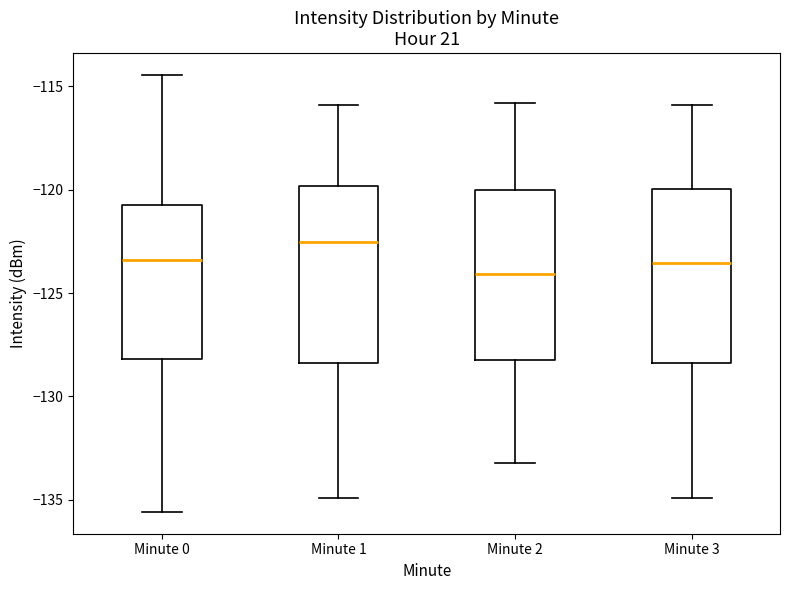

Which box's median line is the highest?

Minute 1